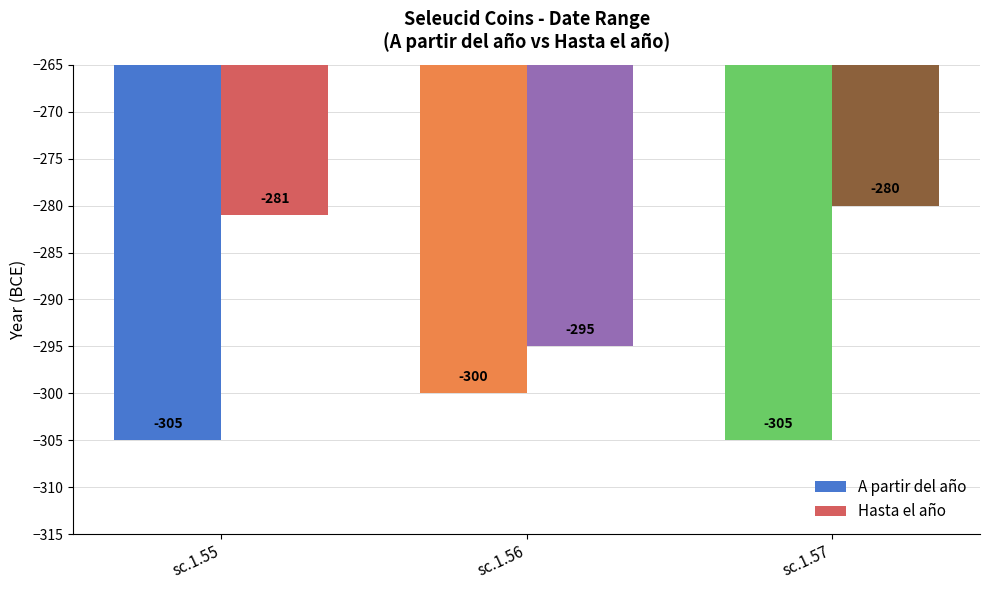

What is the average value of the Hasta el año series?

-285